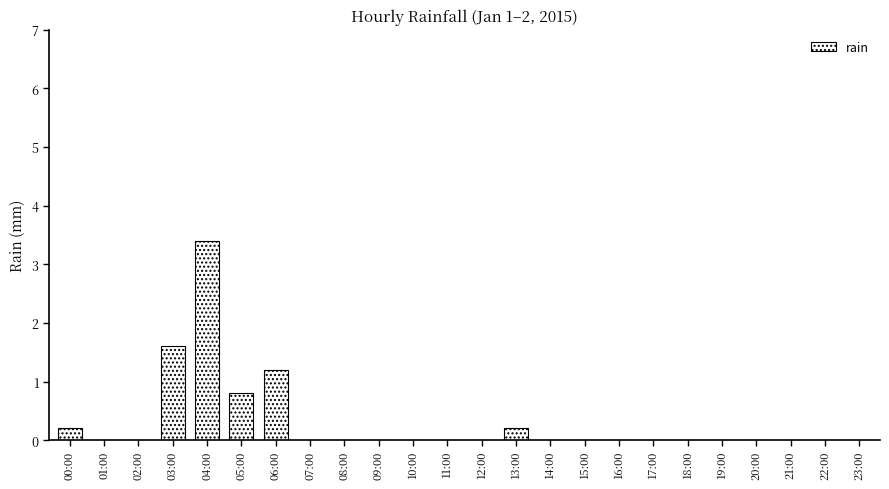

How many distinct data groups are displayed?

1